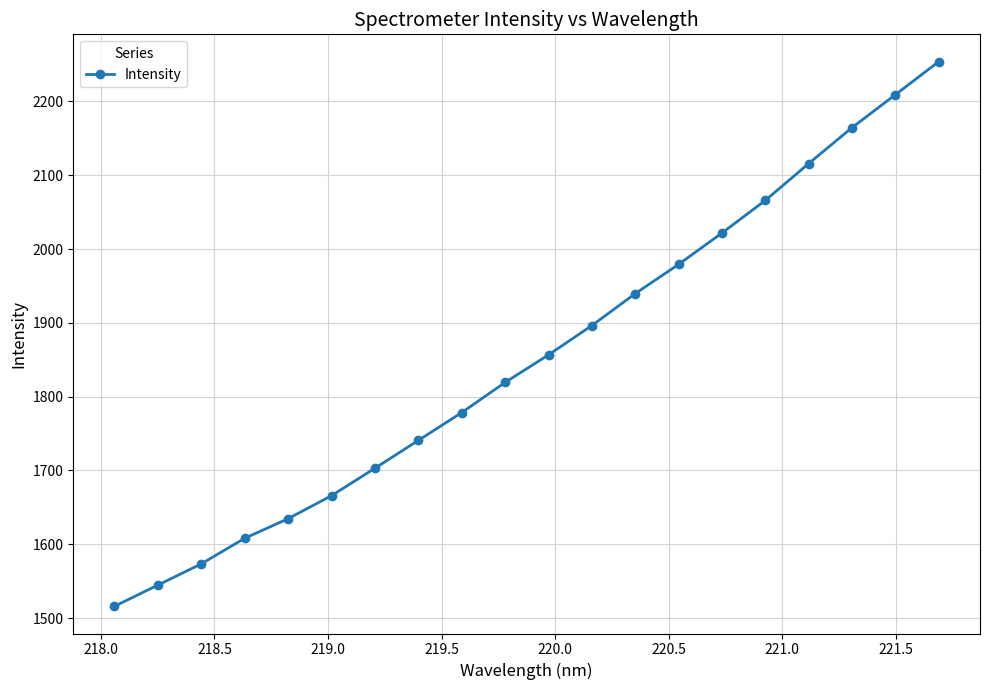

What is the average value?

1854.4